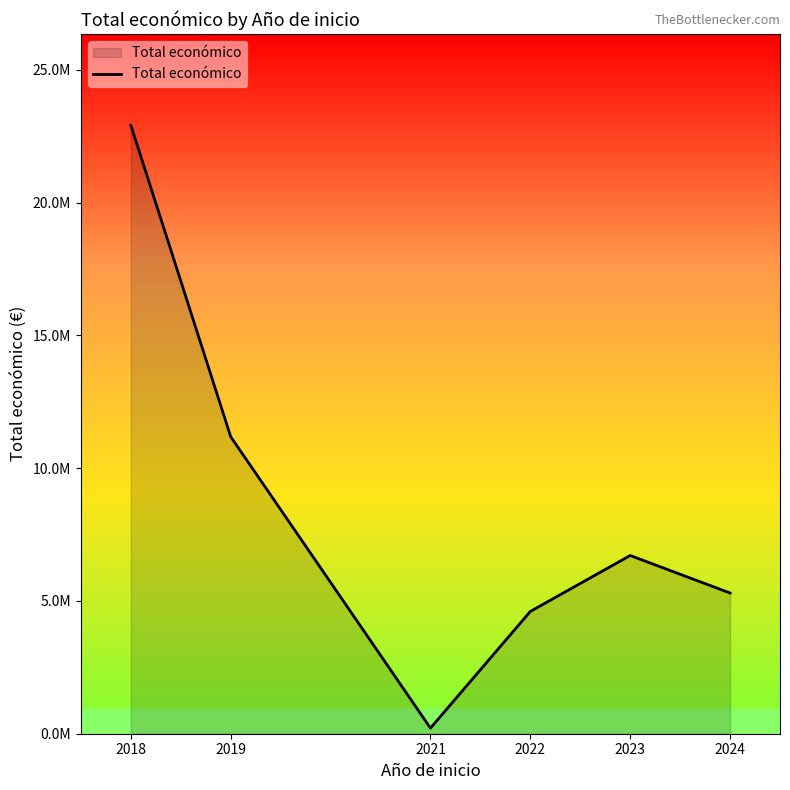

What is the difference between the maximum and second lowest values?

18305695